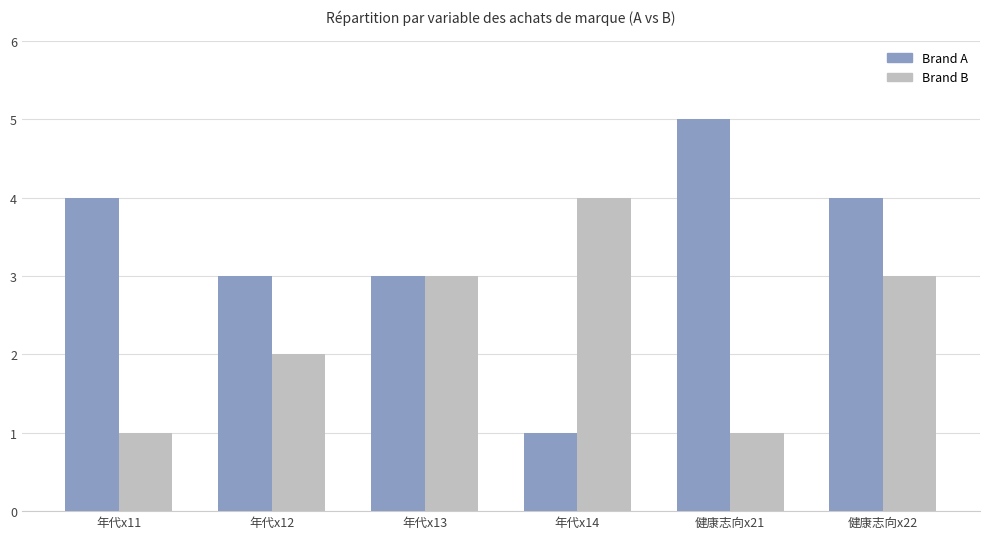

What is the greatest value displayed?

5